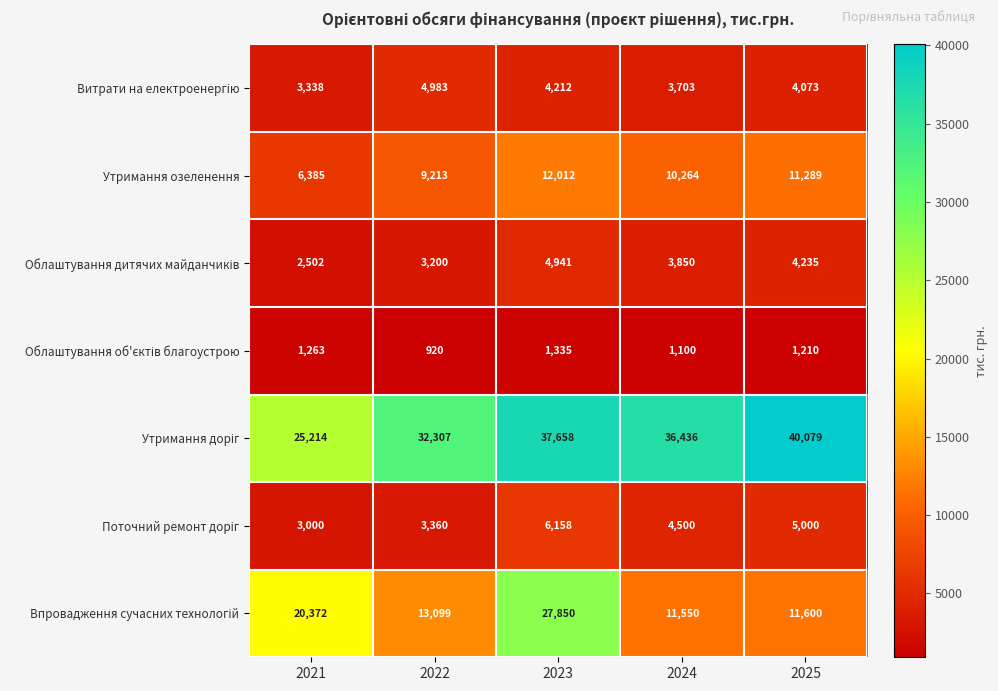

What is the spread (max minus min) of values at 2025?

38869